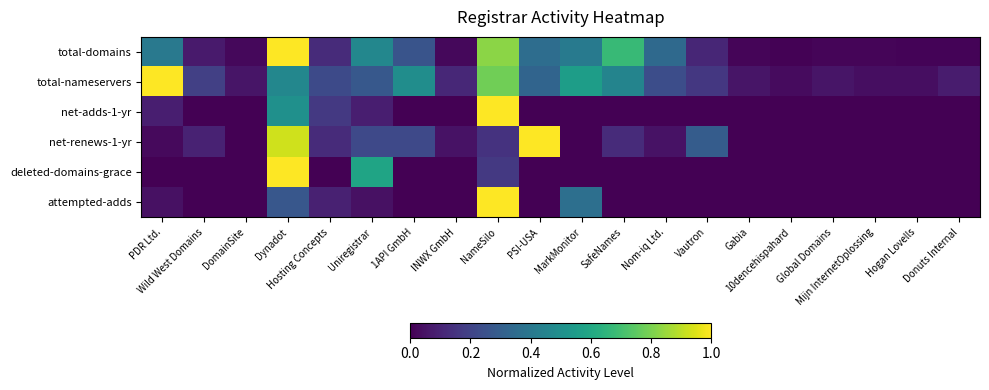

What is the difference between the highest and lowest values at SafeNames?

0.7